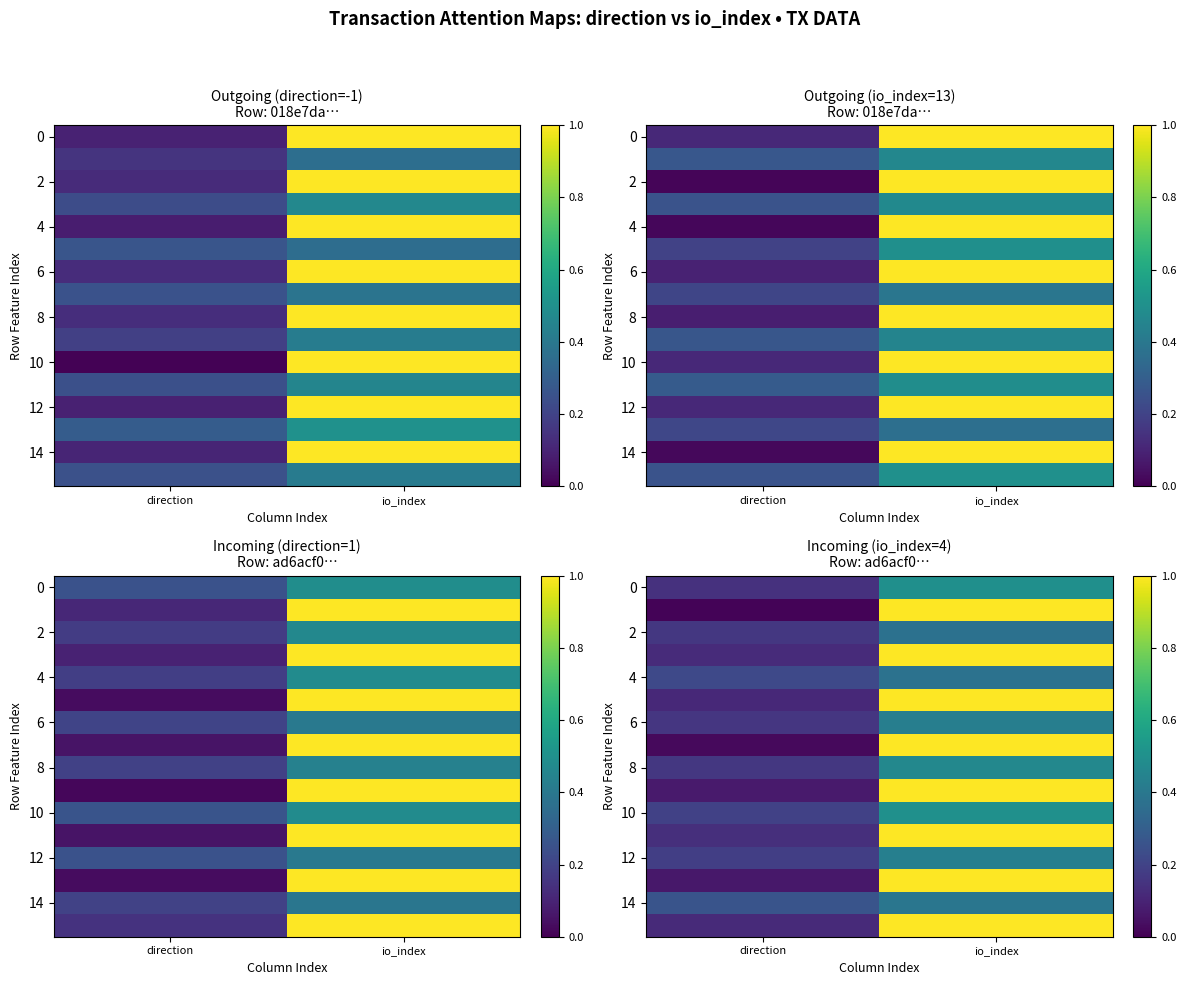

At which category does the chart reach its peak across all series?

io_index